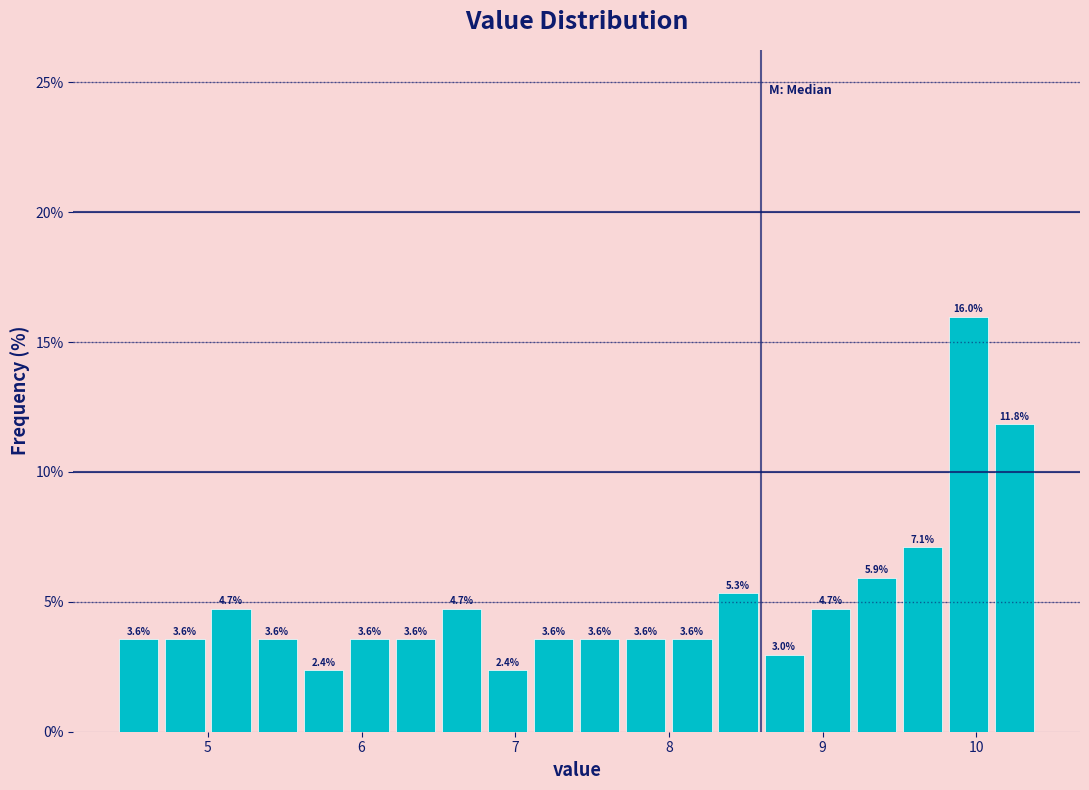

Around what value on the x-axis is the tallest bar? Give the approximate position of its centre, as read against the axis.

10.0